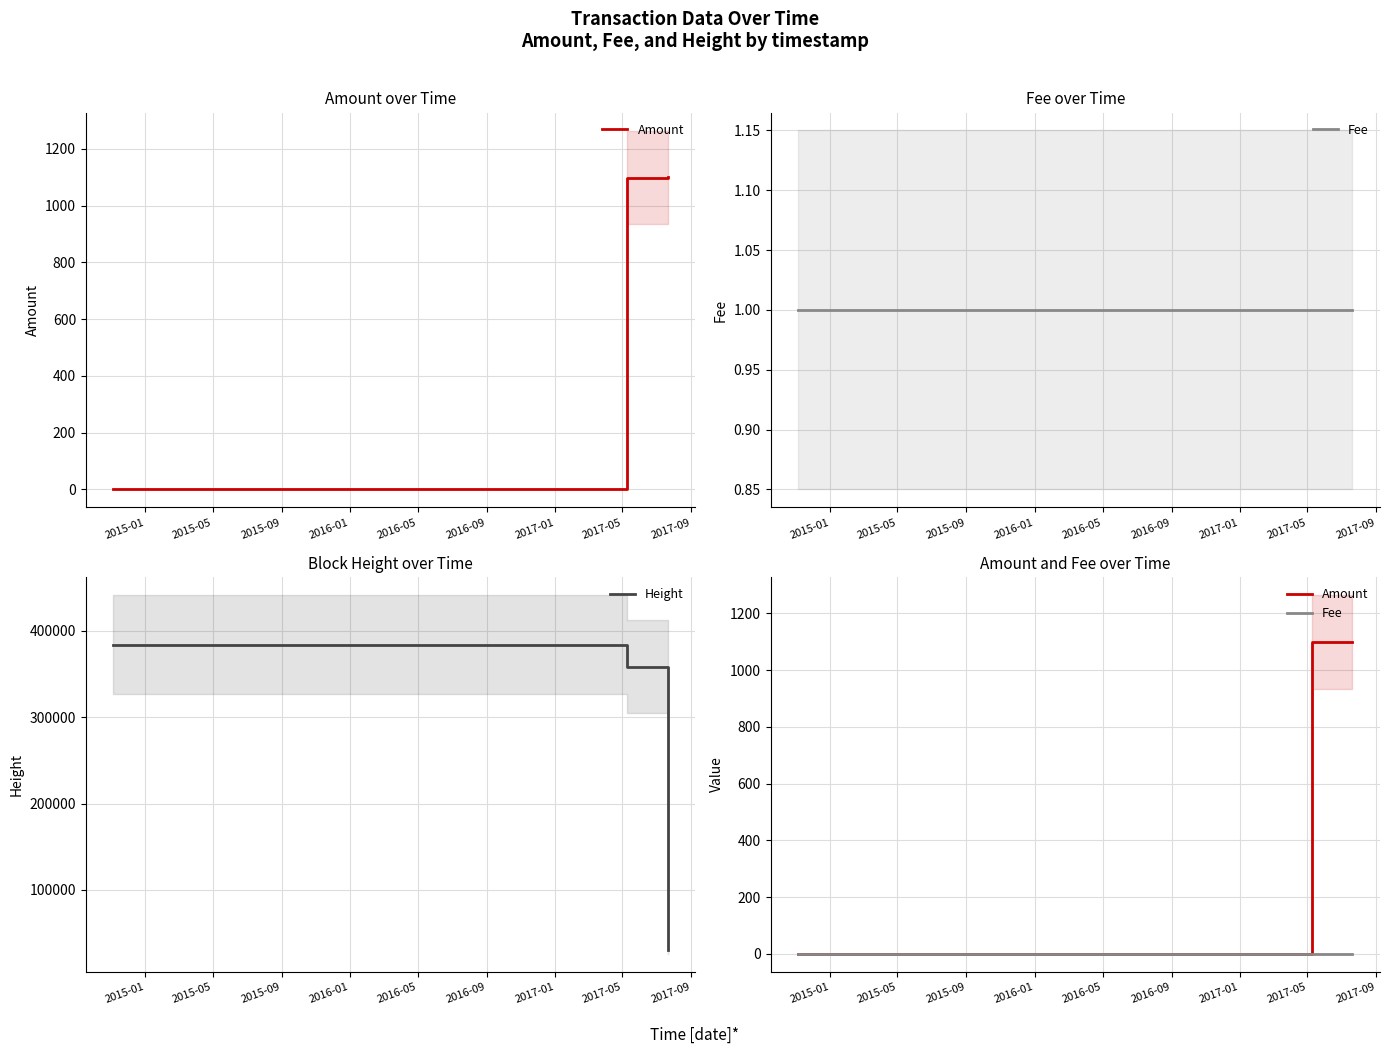

What is the maximum value for Height?

383757